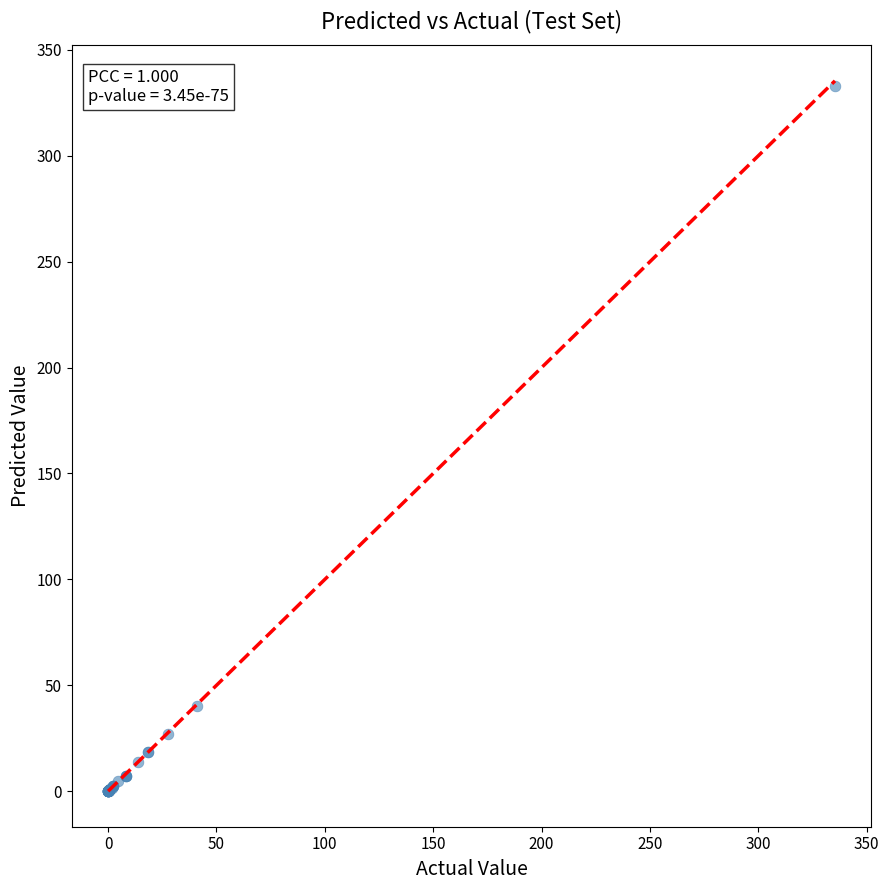

What Y value in the scatter plot is closest to 166?

40.2